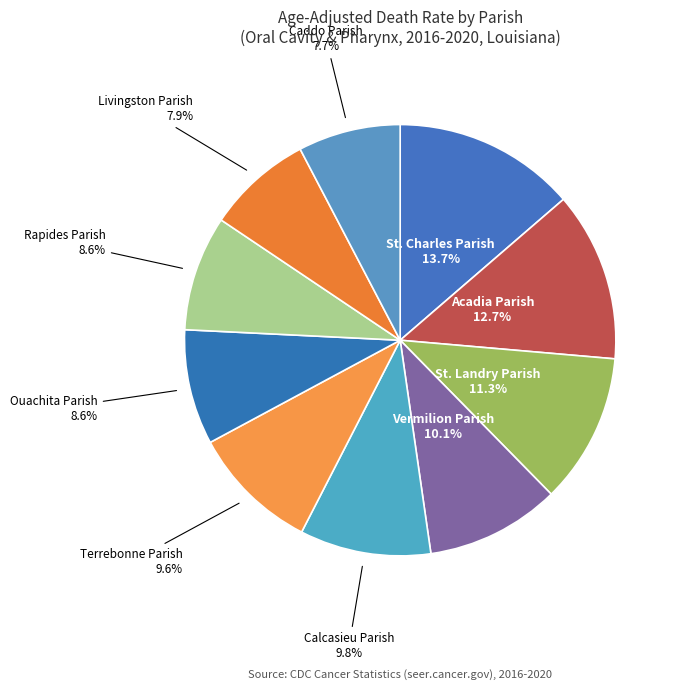

Is there any slice that represents more than half of the pie?

No